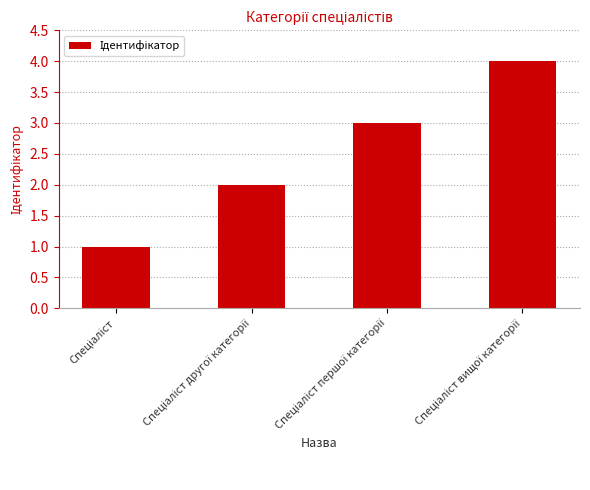

What is the greatest value displayed?

4